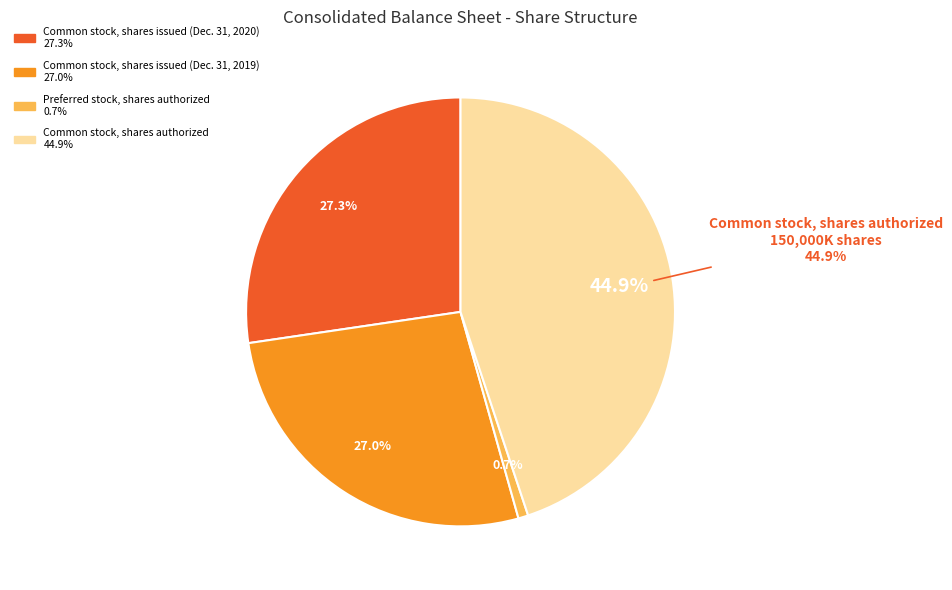

Which slice is the largest?

Common stock, shares authorized